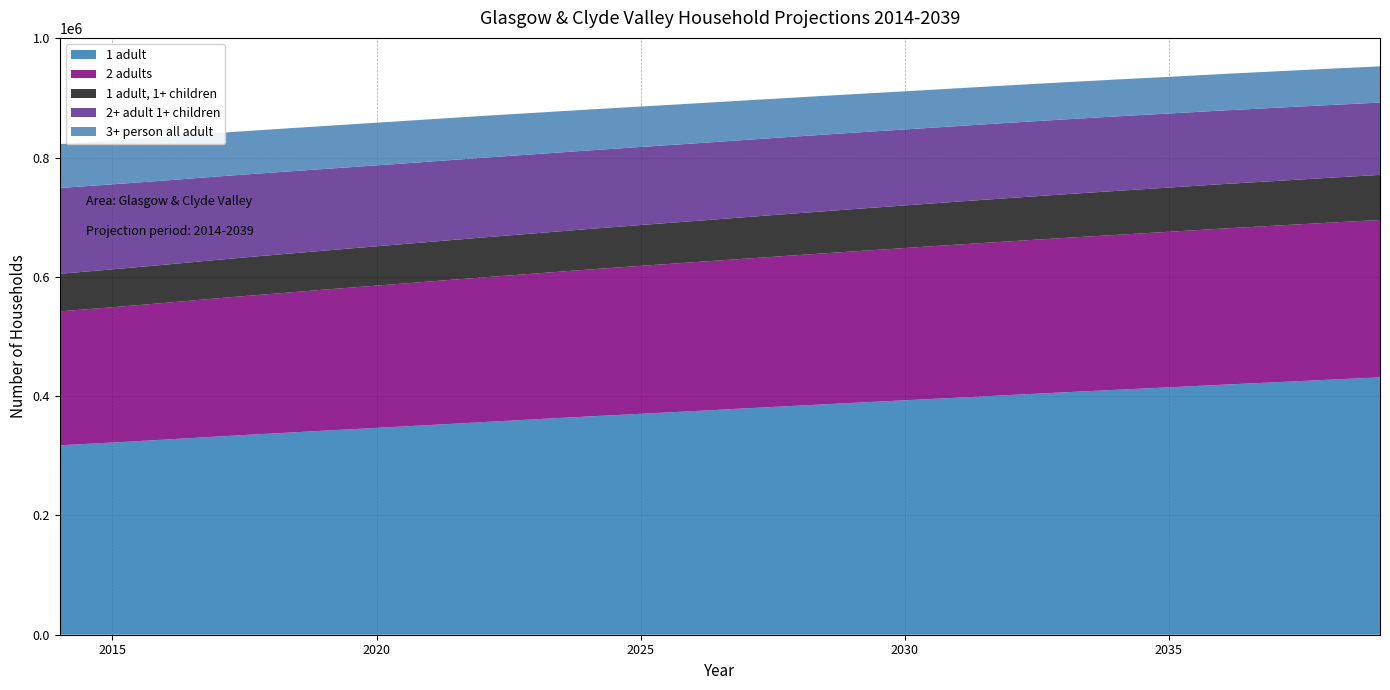

Reading left to right, transcribe all the data shown in this chart.

1 adult: 317528	322190	327116	332291	337216	342034	346736	351460	356364	361115	365851	370352	374823	379520	384096	388618	393000	397349	401873	406285	410586	414742	419024	423192	427339	431430
2 adults: 224499	226845	229258	231777	234092	236396	238553	240662	242587	244389	246256	248021	249651	251011	252434	253843	255235	256667	257719	258747	259688	260709	261771	262514	263249	263887
1 adult, 1+ children: 63001	63493	63987	64509	64959	65412	65881	66360	66888	67398	67933	68446	68957	69584	70217	70849	71406	71983	72595	73146	73695	74139	74518	74849	75208	75608
2+ adult 1+ children: 143865	142508	141135	139712	138314	136885	135658	134604	133660	132681	131717	130849	130064	129469	128800	128134	127402	126694	126160	125553	124936	124173	123405	122714	121957	121242
3+ person all adult: 73532	73484	73273	72918	72495	72015	71503	70925	70174	69385	68564	67788	67047	66173	65356	64577	63935	63374	62770	62254	61786	61456	61196	61043	60911	60724